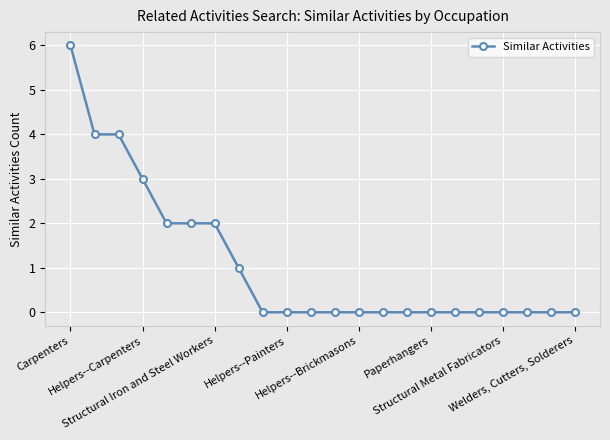

Count the number of data series in this chart.

1